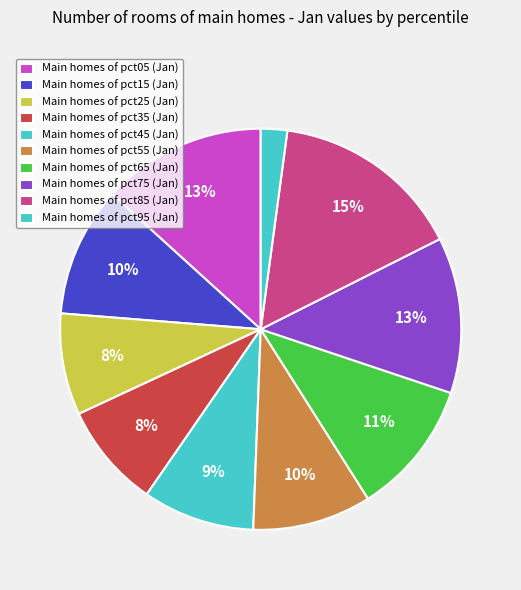

Count the number of slices in the pie.

10